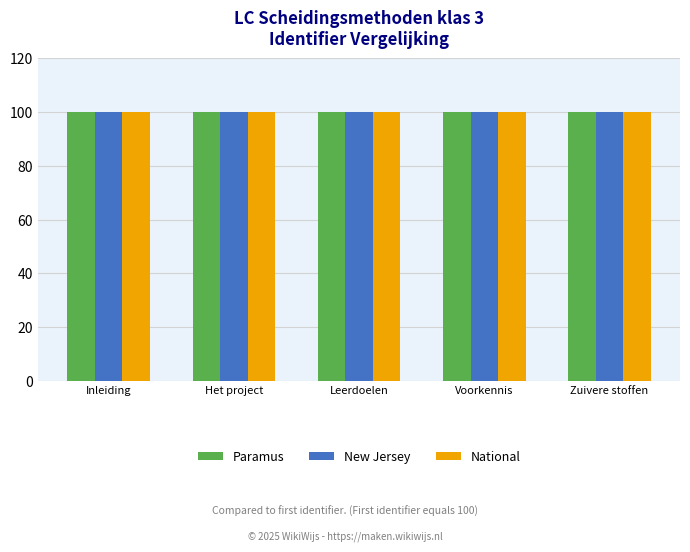

What is the greatest value displayed?

100.0